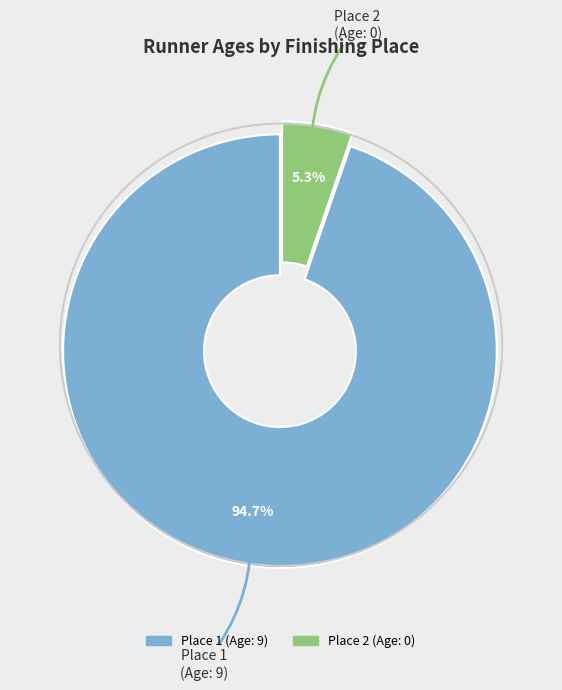

Count the number of slices in the pie.

2